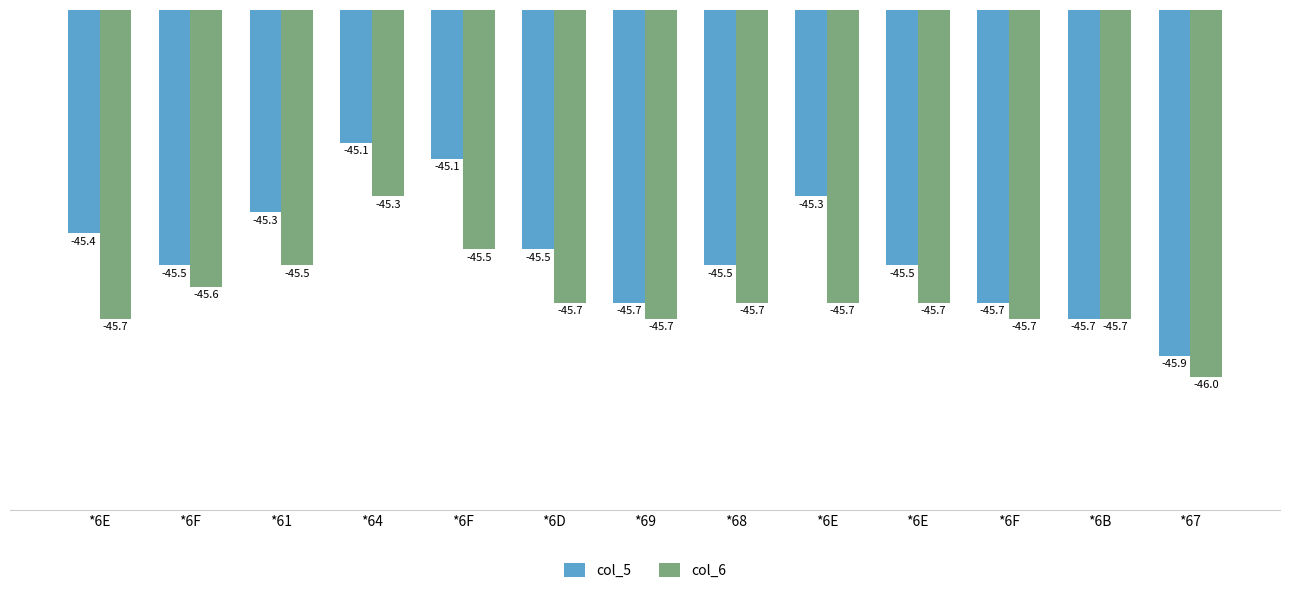

How many groups of bars are there?

13